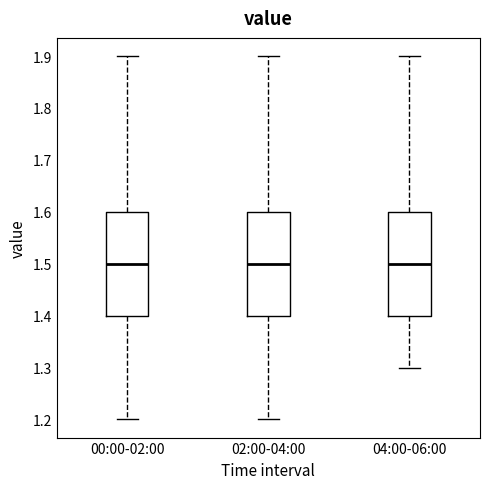

Reading left to right, read every box against the y-axis: the position of its median line, the range the box covers, and the ends of its whiskers. The values are not printed on the chart, so give them approximately, as read against the axis.

00:00-02:00: median 1.5, box 1.4 to 1.6, whiskers 1.2 to 1.9
02:00-04:00: median 1.5, box 1.4 to 1.6, whiskers 1.2 to 1.9
04:00-06:00: median 1.5, box 1.4 to 1.6, whiskers 1.3 to 1.9